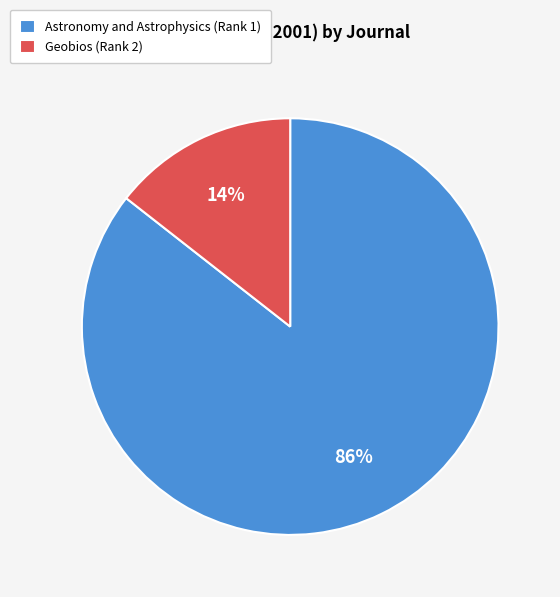

Which slice is the smallest?

Geobios (Rank 2)